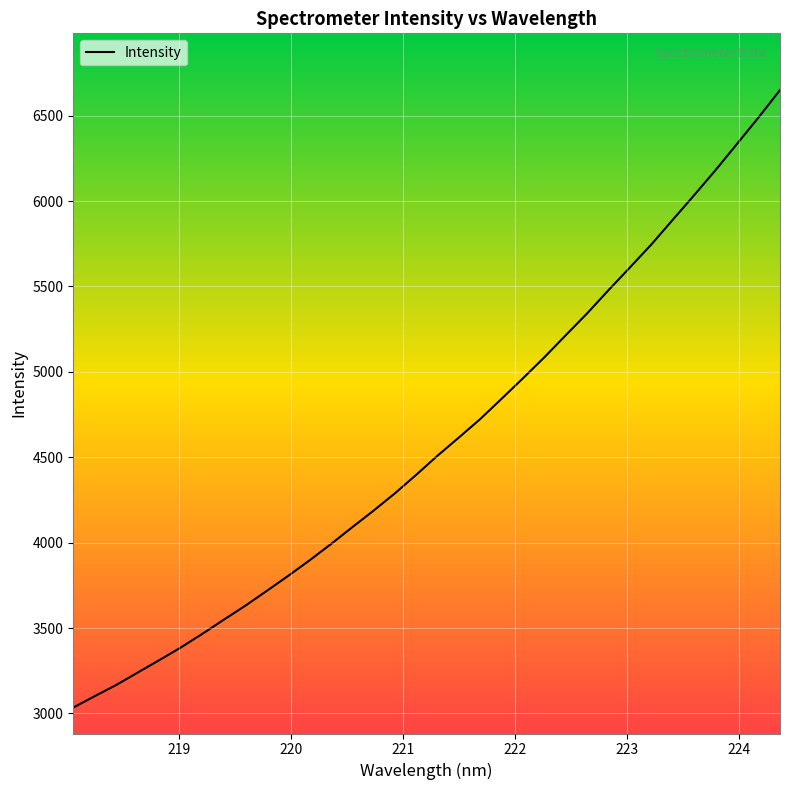

What is the lowest value of the Intensity series?

3034.3